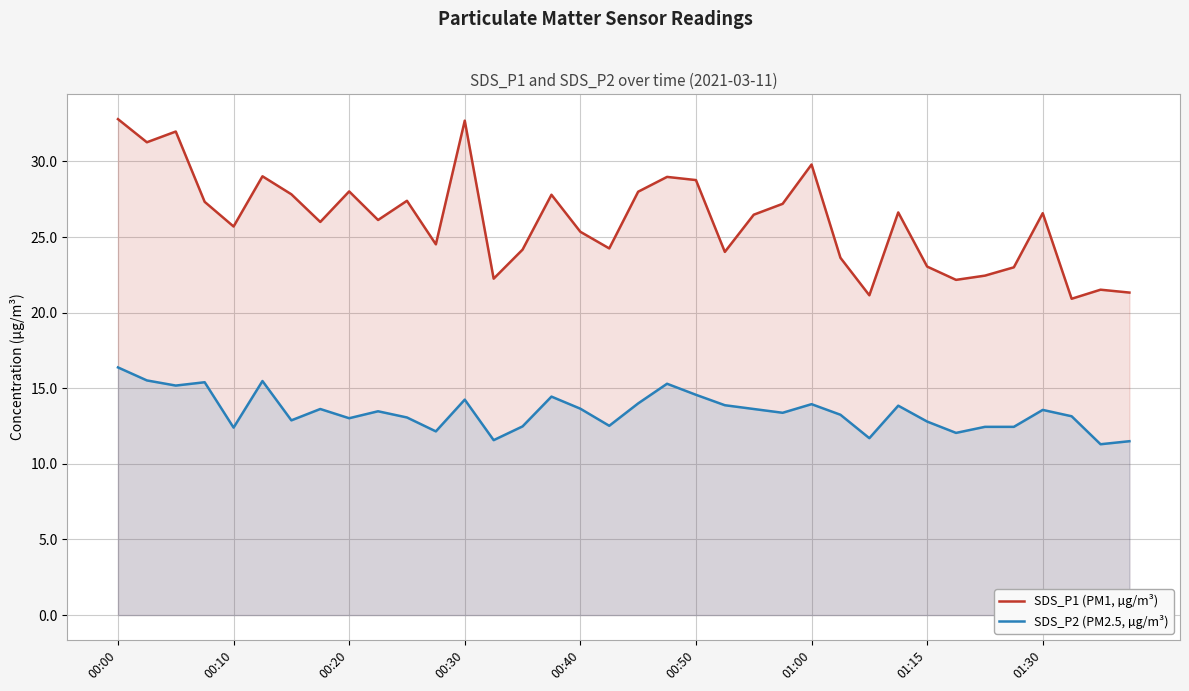

True or false: SDS_P2 (PM2.5, µg/m³) and SDS_P1 (PM1, µg/m³) intersect in this chart.

False